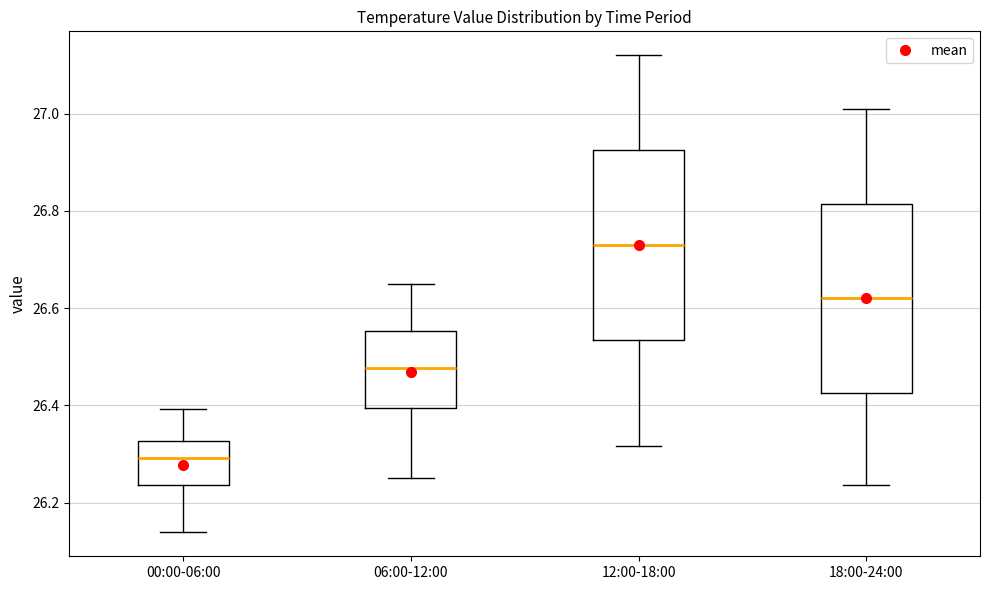

Reading left to right, transcribe this box plot: for each box, give where its median line is, the range the box spans, and where its two whiskers end, as read against the y-axis. The values are not printed on the chart, so give them approximately, as read against the axis.

00:00-06:00: median 26.30, box 26.24 to 26.32, whiskers 26.14 to 26.40
06:00-12:00: median 26.48, box 26.40 to 26.56, whiskers 26.26 to 26.66
12:00-18:00: median 26.74, box 26.54 to 26.92, whiskers 26.32 to 27.12
18:00-24:00: median 26.62, box 26.42 to 26.82, whiskers 26.24 to 27.02